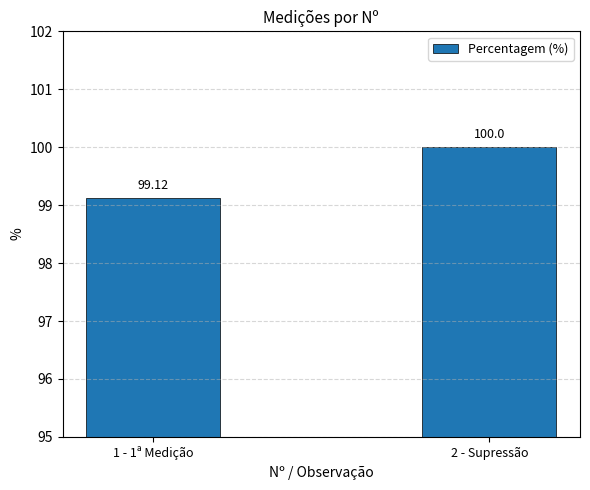

At which label is the value closest to 99?

1 - 1ª Medição